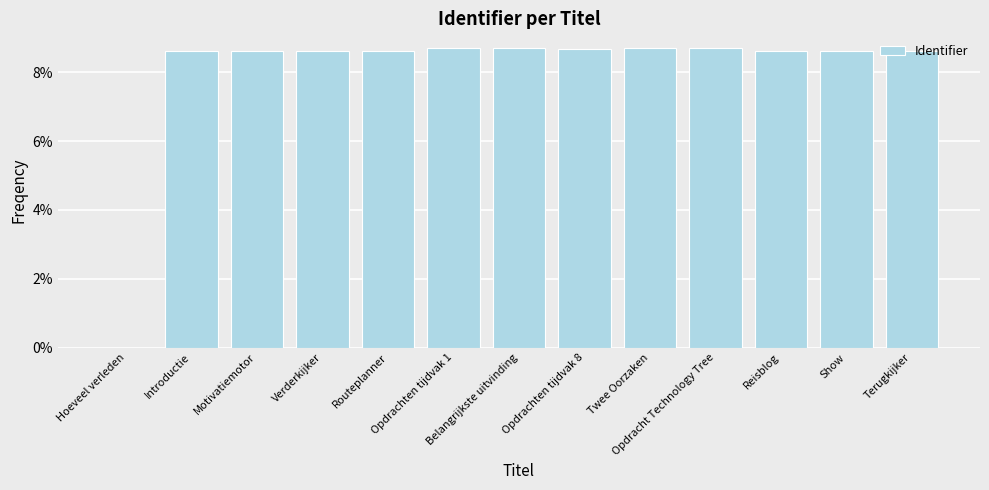

What is the difference between the second highest and minimum values?

8.4